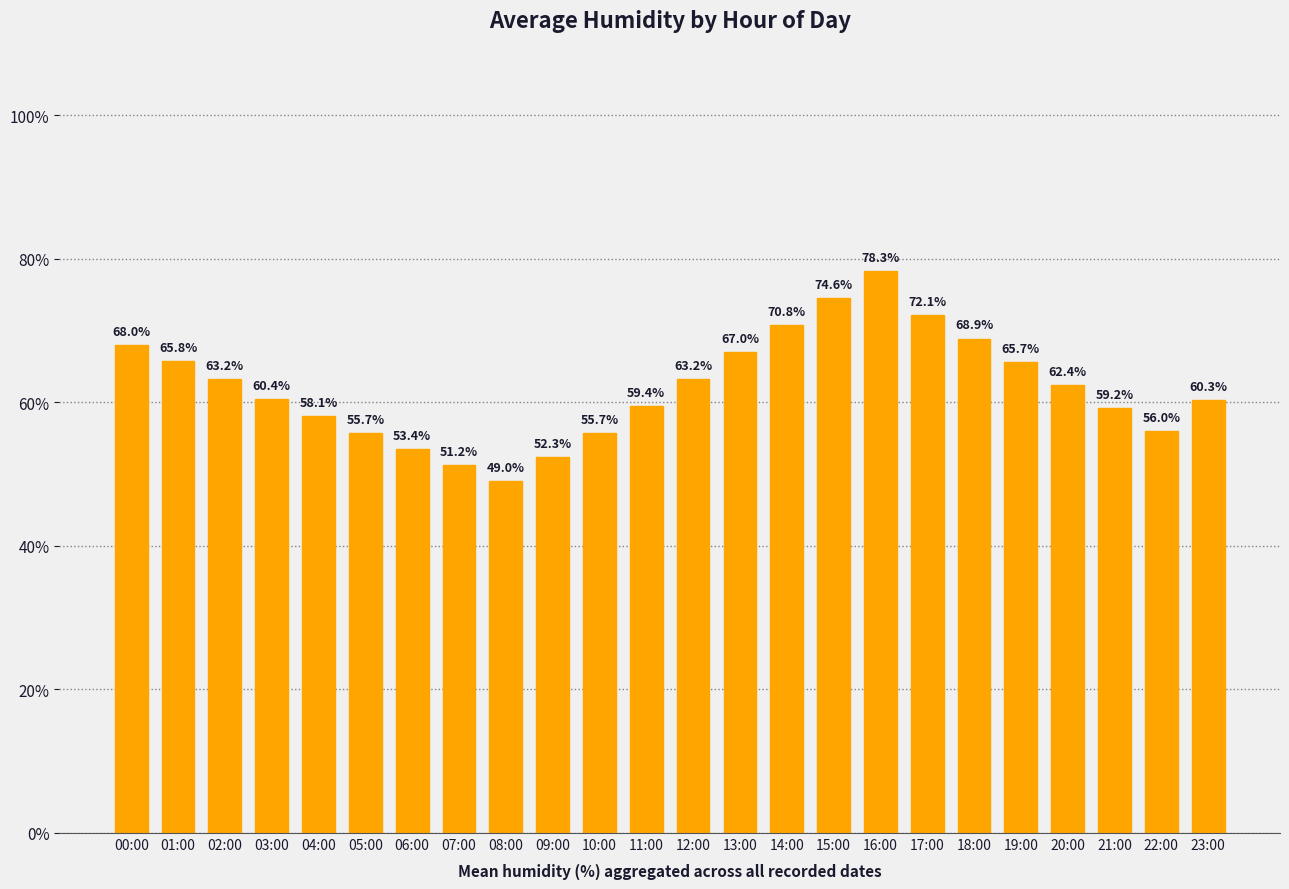

How many bars are there in total?

24